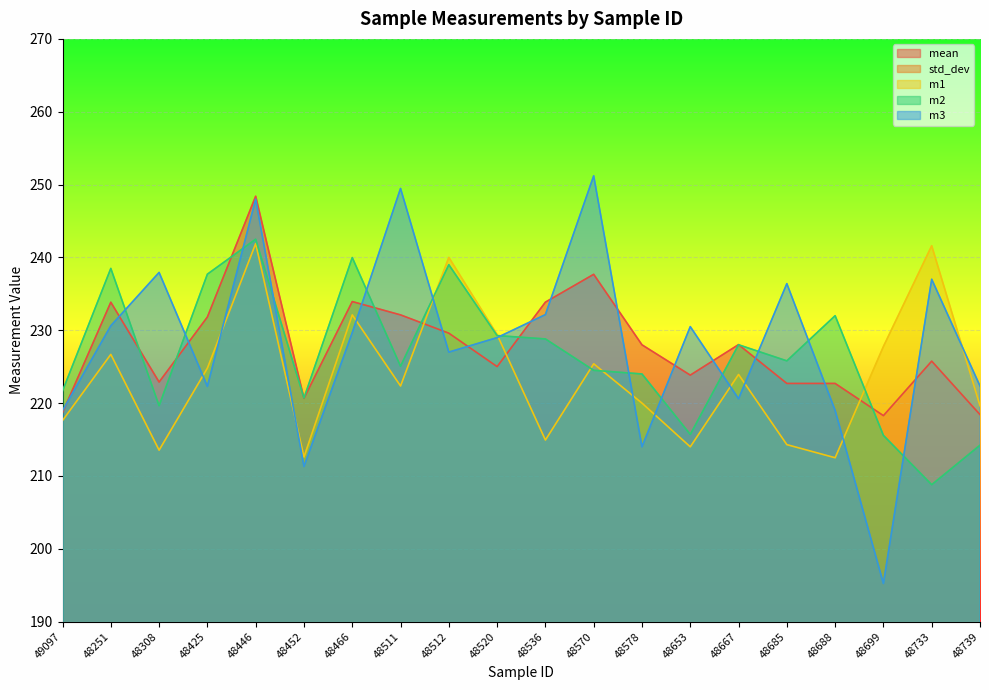

How many lines are shown in the chart?

5